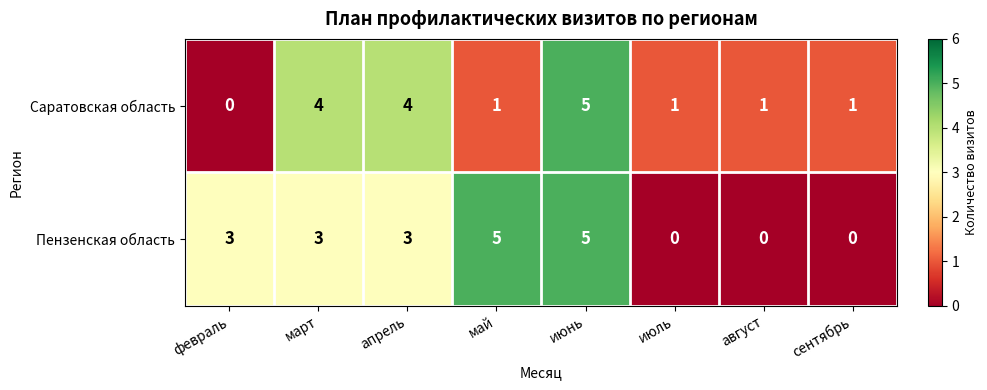

Between май and июнь, which series saw the biggest shift?

Саратовская область